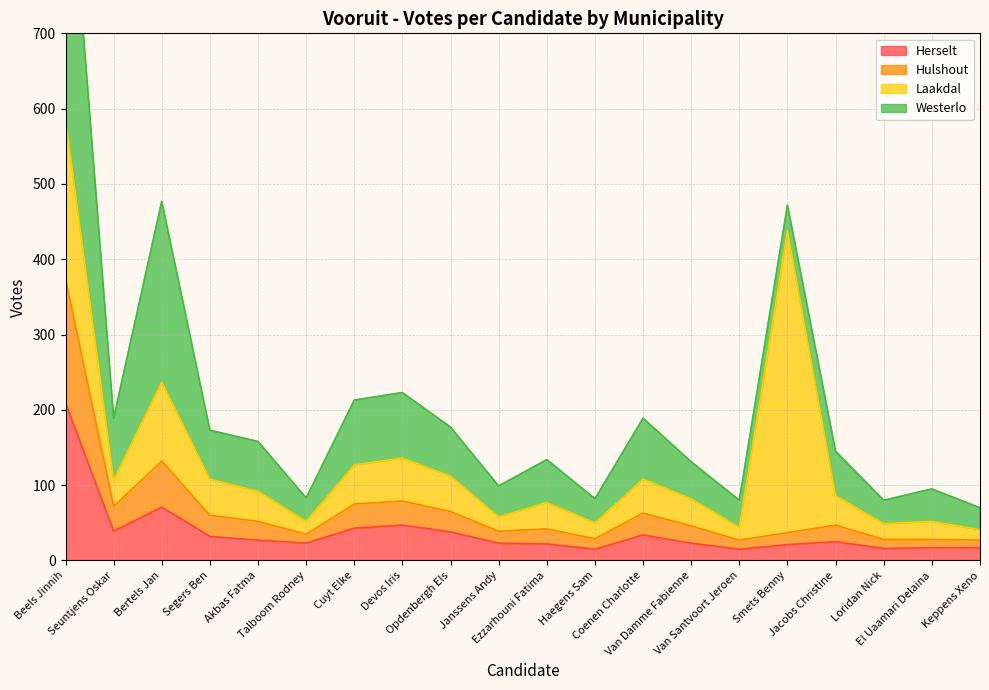

Which has a higher value, Segers Ben or Keppens Xeno?

Segers Ben